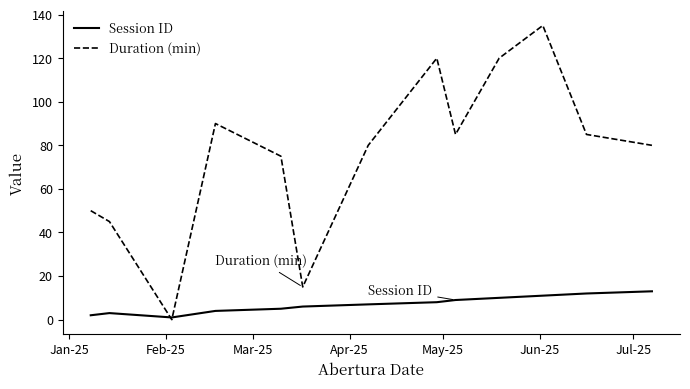

Rank the series by their maximum value, from lowest to highest.

Session ID, Duration (min)